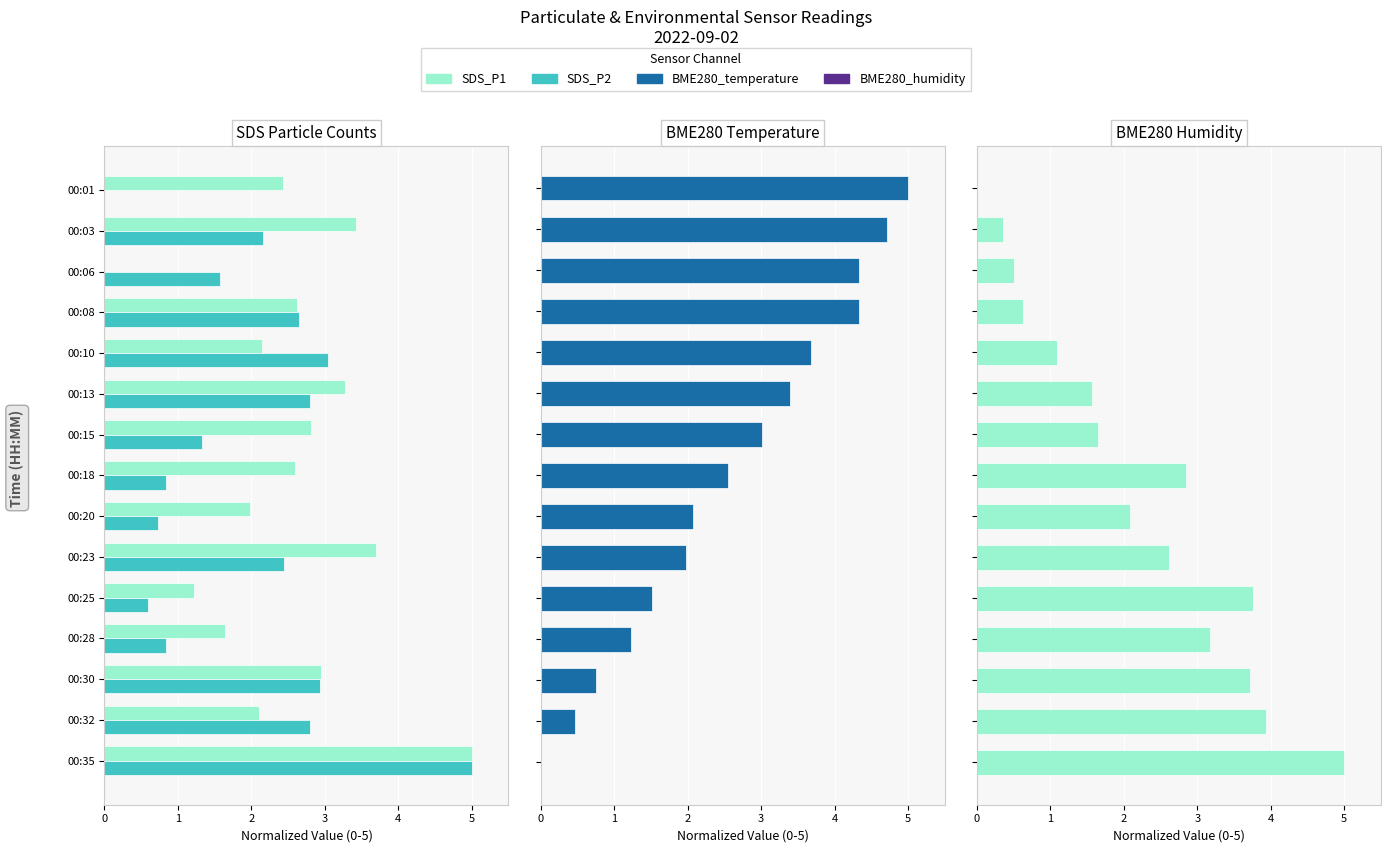

How many bars are there in each group?

4